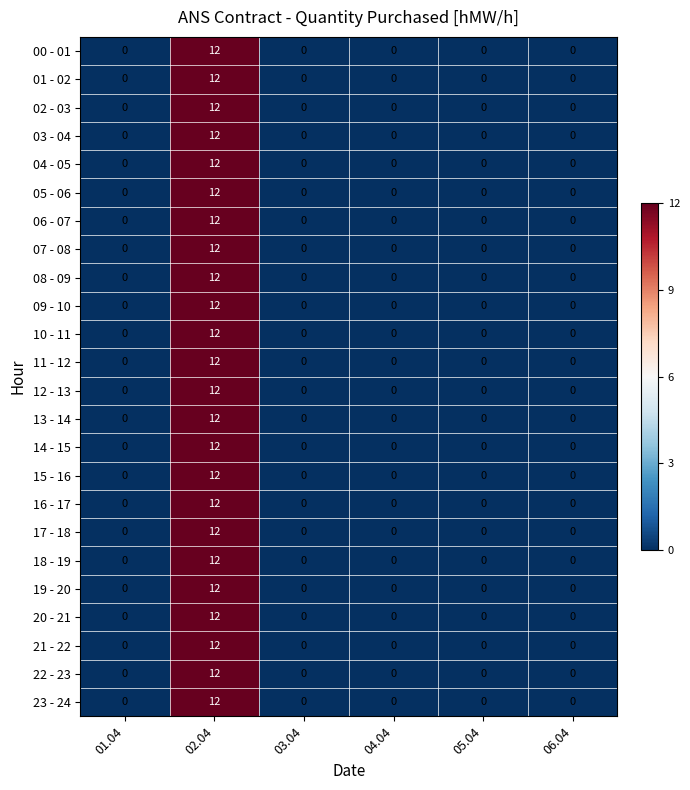

At which category is the sum across all series the highest?

02.04